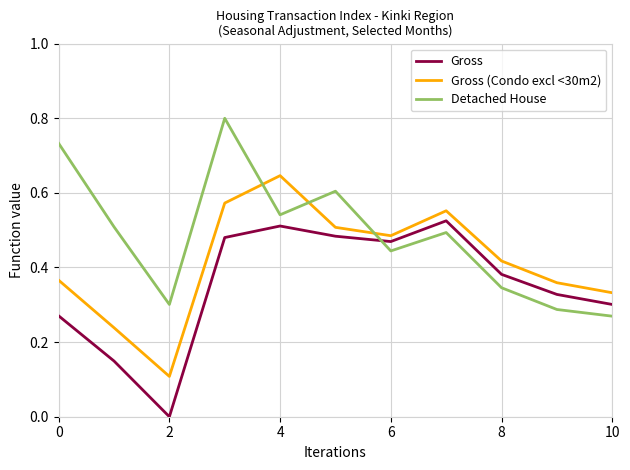

After their last crossing, which series has the higher values: Detached House or Gross (Condo excl <30m2)?

Gross (Condo excl <30m2)